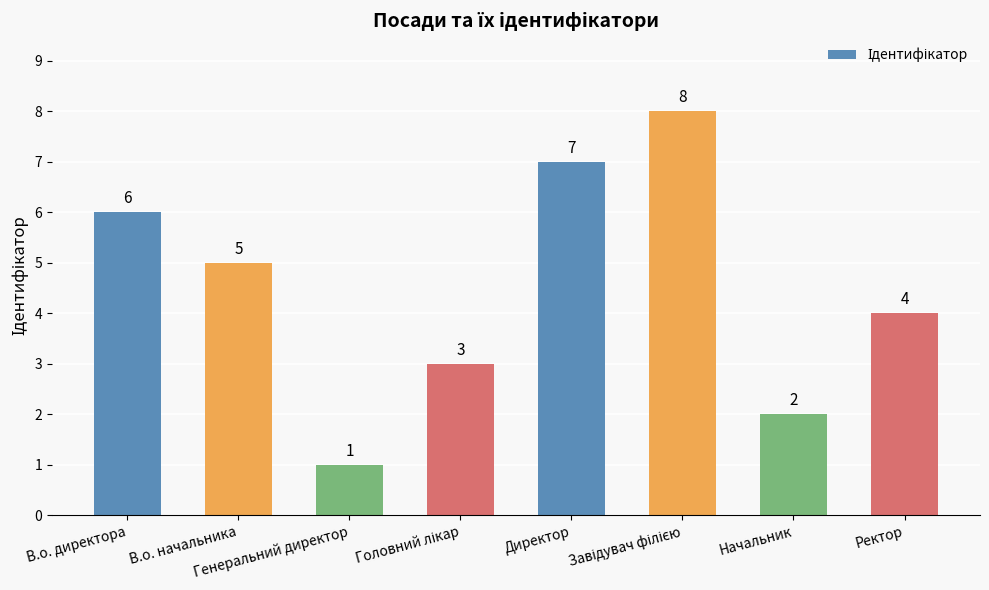

The value at Директор is 12. True or false?

False